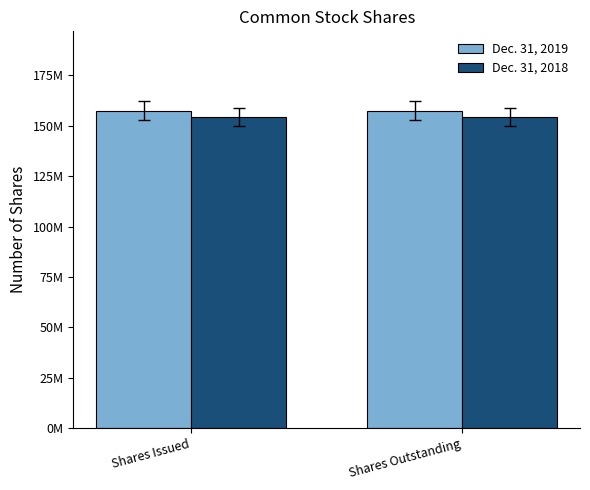

Does the chart contain any negative values?

No